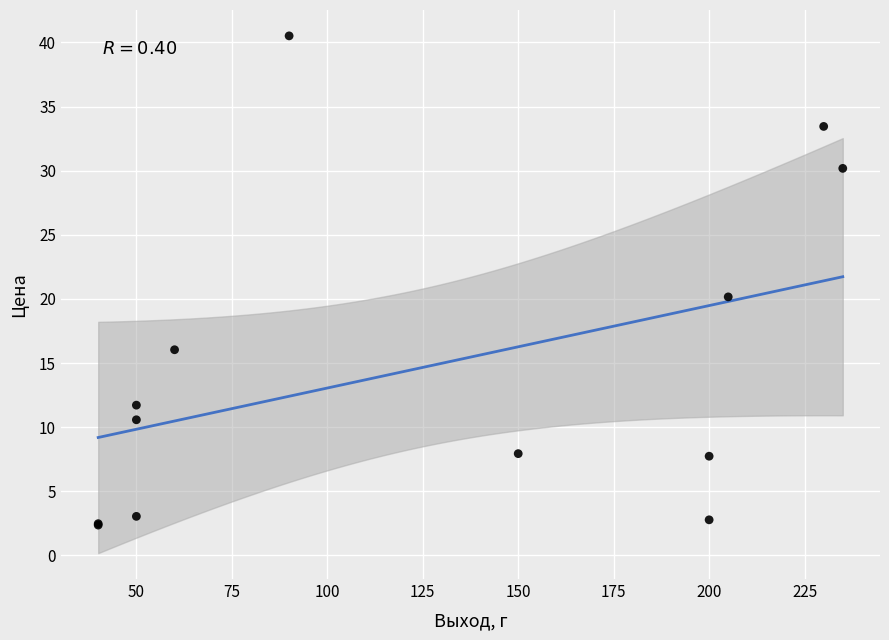

What Y value in the scatter plot is closest to 21?

20.2